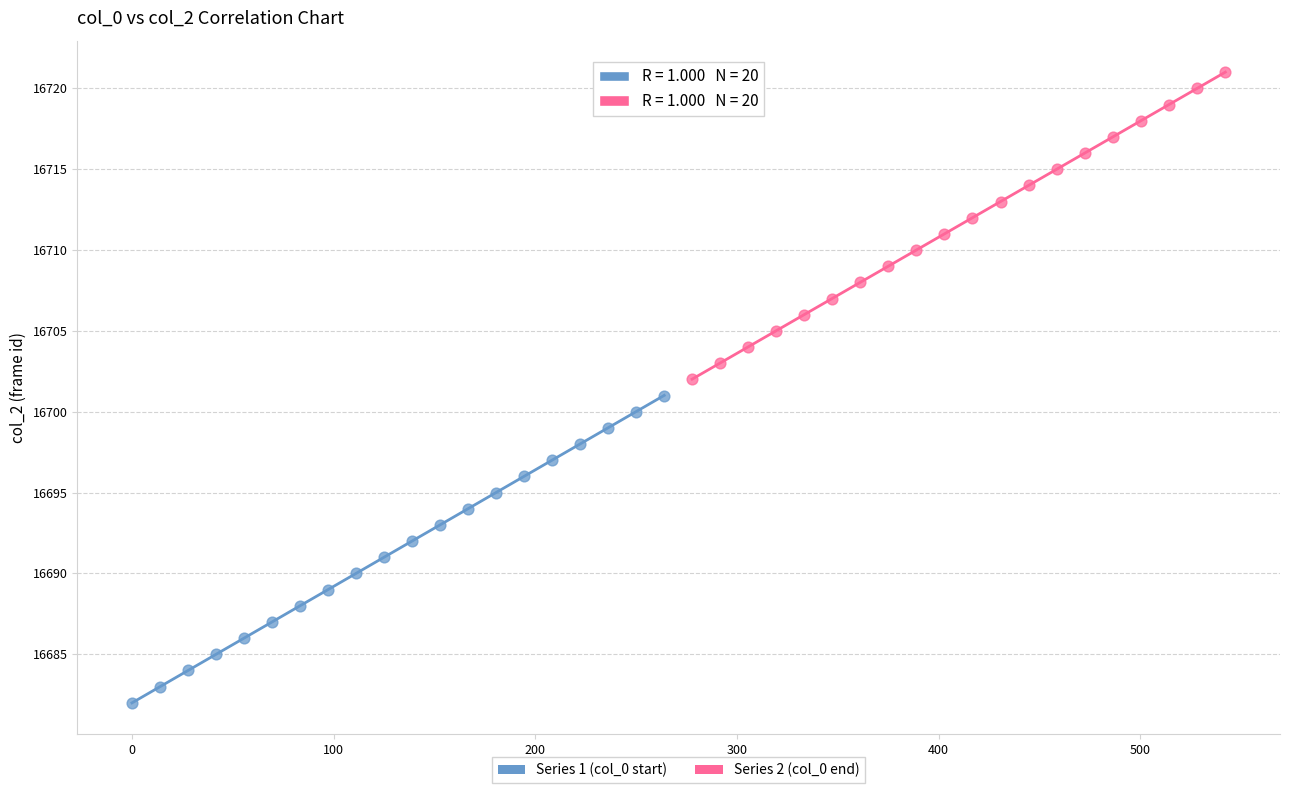

Which series reaches the minimum Y coordinate?

Series 1 (col_0 start)